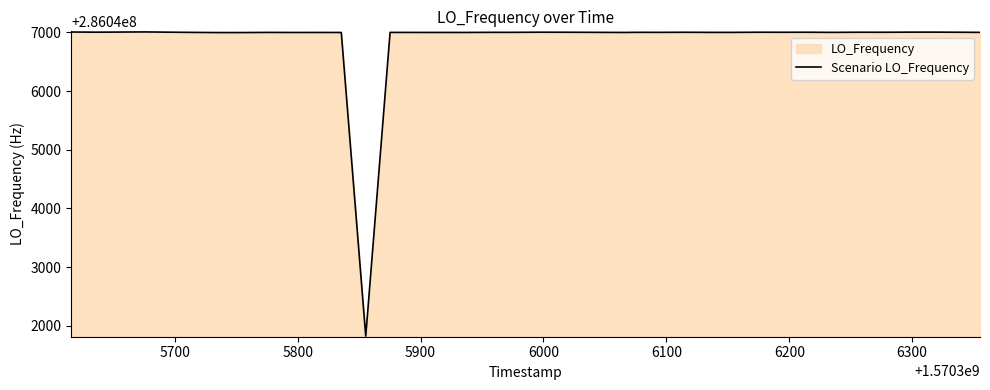

What is the difference between the maximum and second lowest values?

10.8